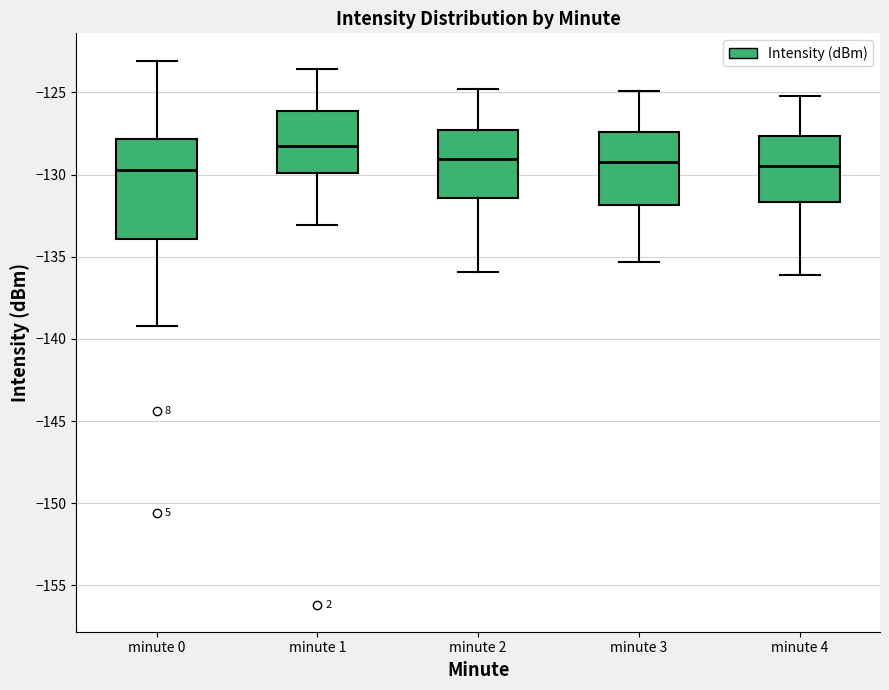

Where does the median line of the box for minute 0 sit on the y-axis? The values are not printed on the chart, so give them approximately, as read against the axis.

-130.0